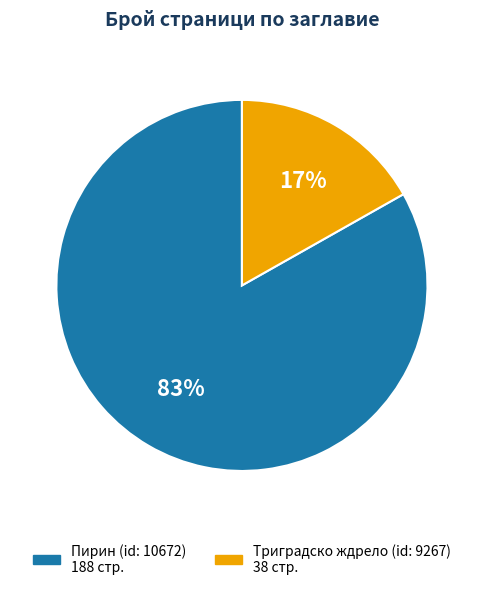

Is there a majority slice in this chart?

Yes